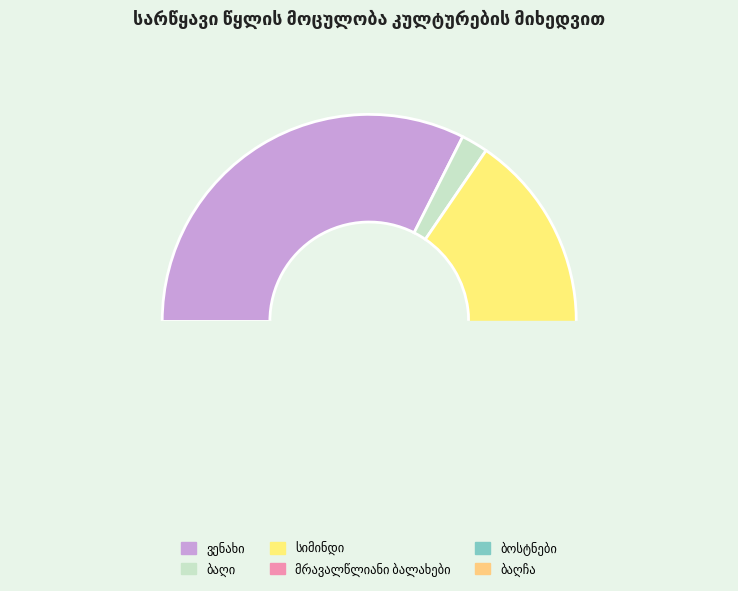

To the nearest percent, what is the difference between the ბოსტნები and ბაღი slice percentages?

2%